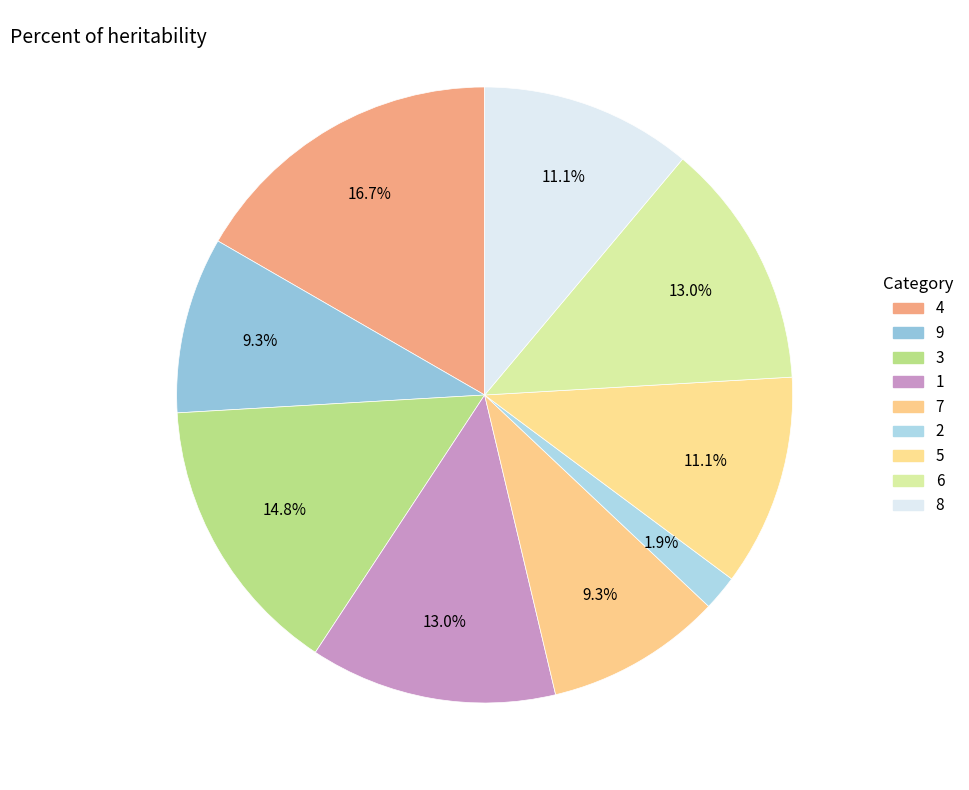

What percentage is the 4 slice, to the nearest percent?

17%